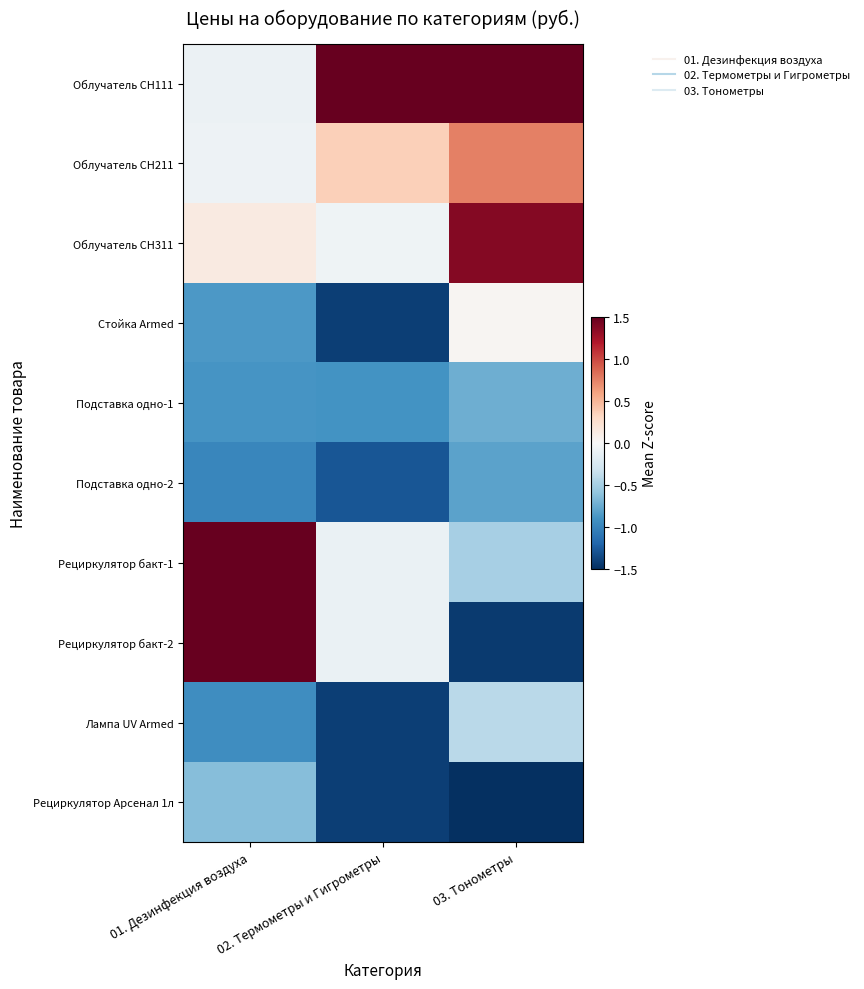

Which label corresponds to the smallest value in the chart?

03. Тонометры